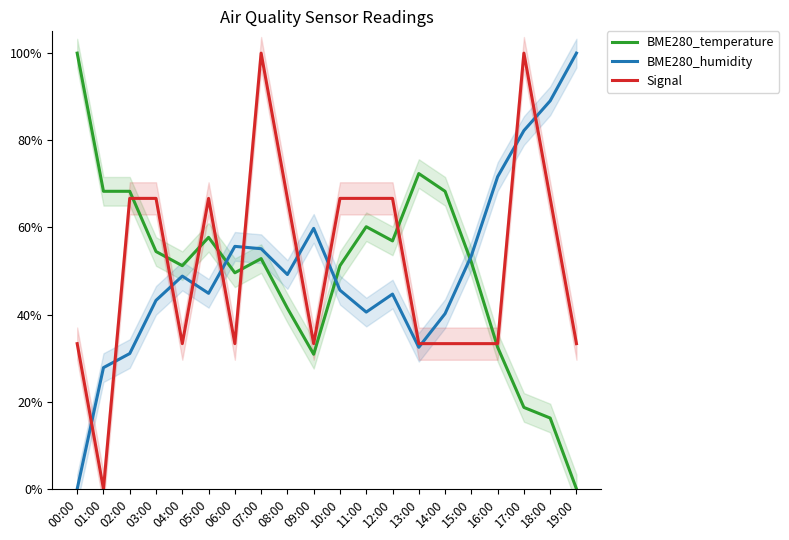

List the series in order of their overall mean, lowest first.

BME280_temperature, BME280_humidity, Signal